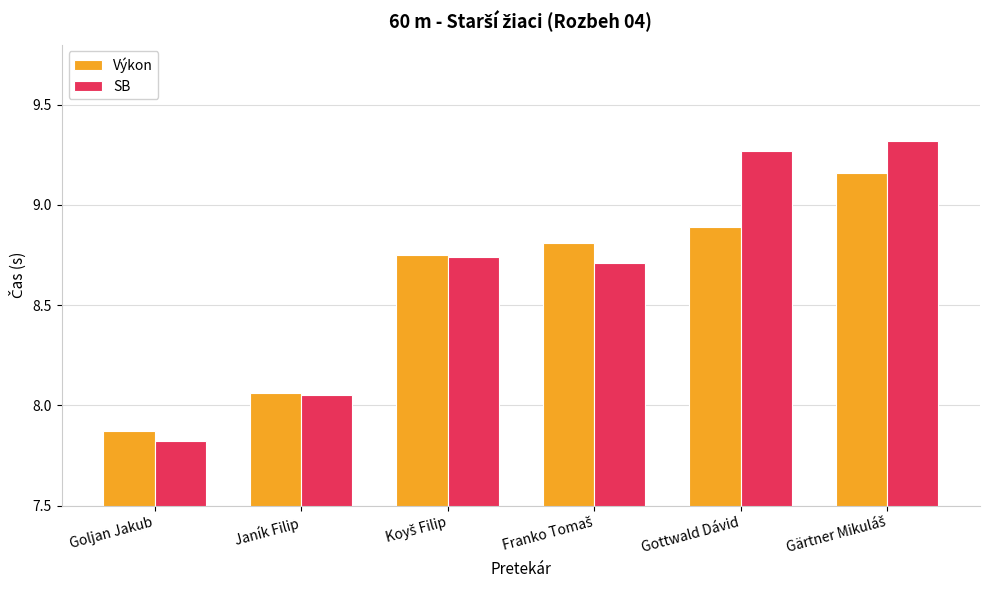

What is the label of the 1st bar from the left?

Goljan Jakub